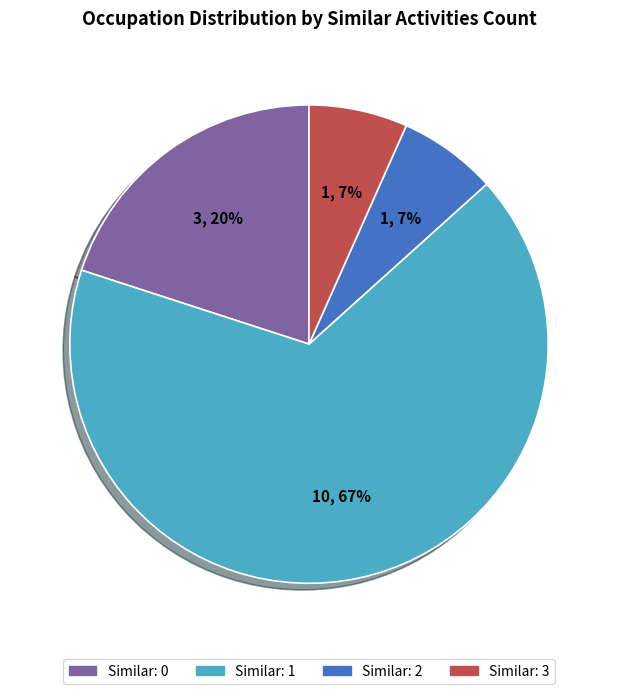

Is there any slice that represents more than half of the pie?

Yes